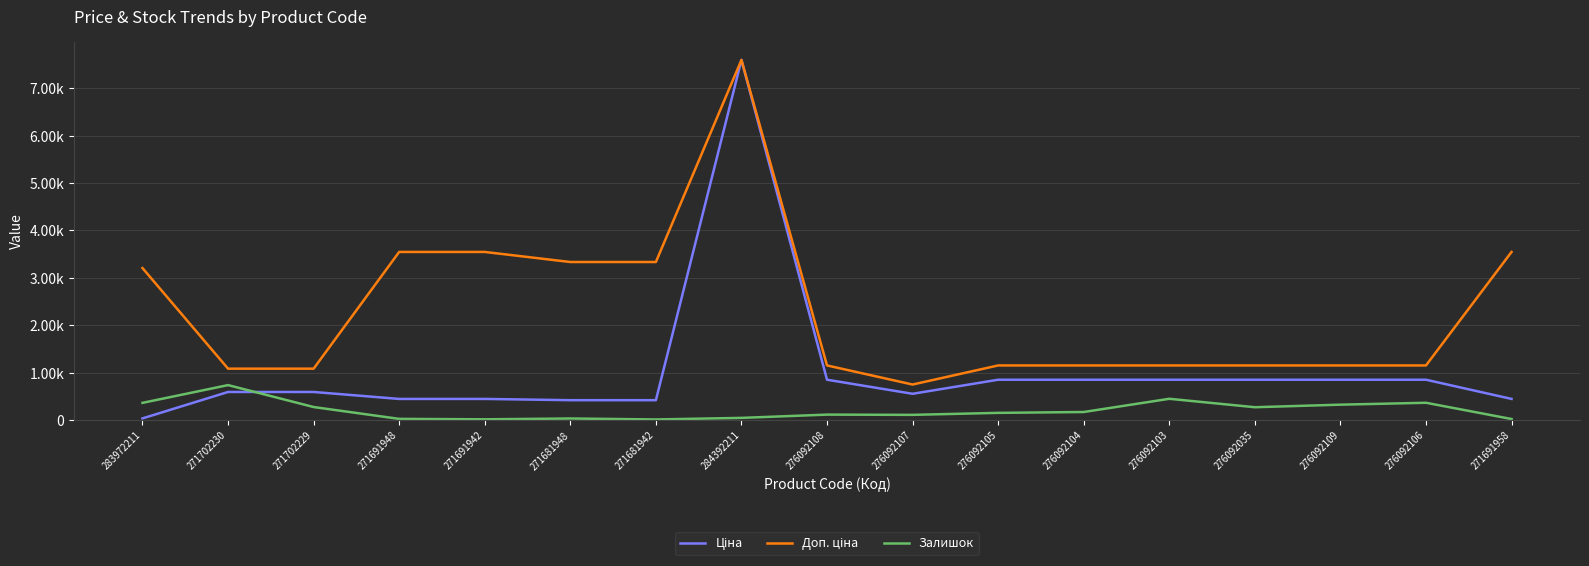

Reading left to right, what are all the values shown in this chart?

Ціна: 283972211=32.0	271702230=589.9	271702229=589.9	271691948=443.1	271691942=443.1	271681948=416.6	271681942=416.6	284392211=7596.5	276092108=848.4	276092107=551.5	276092105=848.4	276092104=848.4	276092103=848.4	276092035=848.4	276092109=848.4	276092106=848.4	271691958=443.1
Доп. ціна: 283972211=3205.0	271702230=1081.7	271702229=1081.7	271691948=3545.0	271691942=3545.0	271681948=3332.5	271681942=3332.5	284392211=7596.5	276092108=1149.7	276092107=747.0	276092105=1149.7	276092104=1149.7	276092103=1149.7	276092035=1149.7	276092109=1149.7	276092106=1149.7	271691958=3545.0
Залишок: 283972211=360.0	271702230=735.0	271702229=272.0	271691948=22.0	271691942=13.0	271681948=30.0	271681942=10.0	284392211=43.0	276092108=112.0	276092107=107.0	276092105=149.0	276092104=167.0	276092103=446.0	276092035=268.0	276092109=322.0	276092106=362.0	271691958=19.0